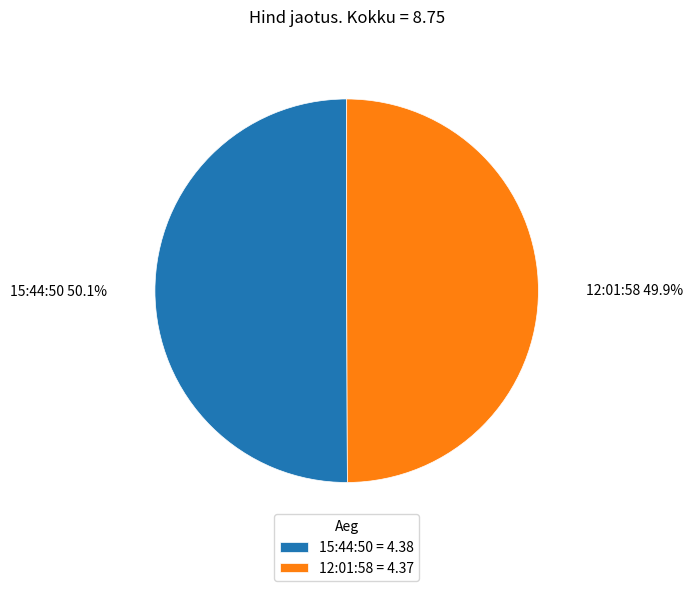

Count the number of slices in the pie.

2